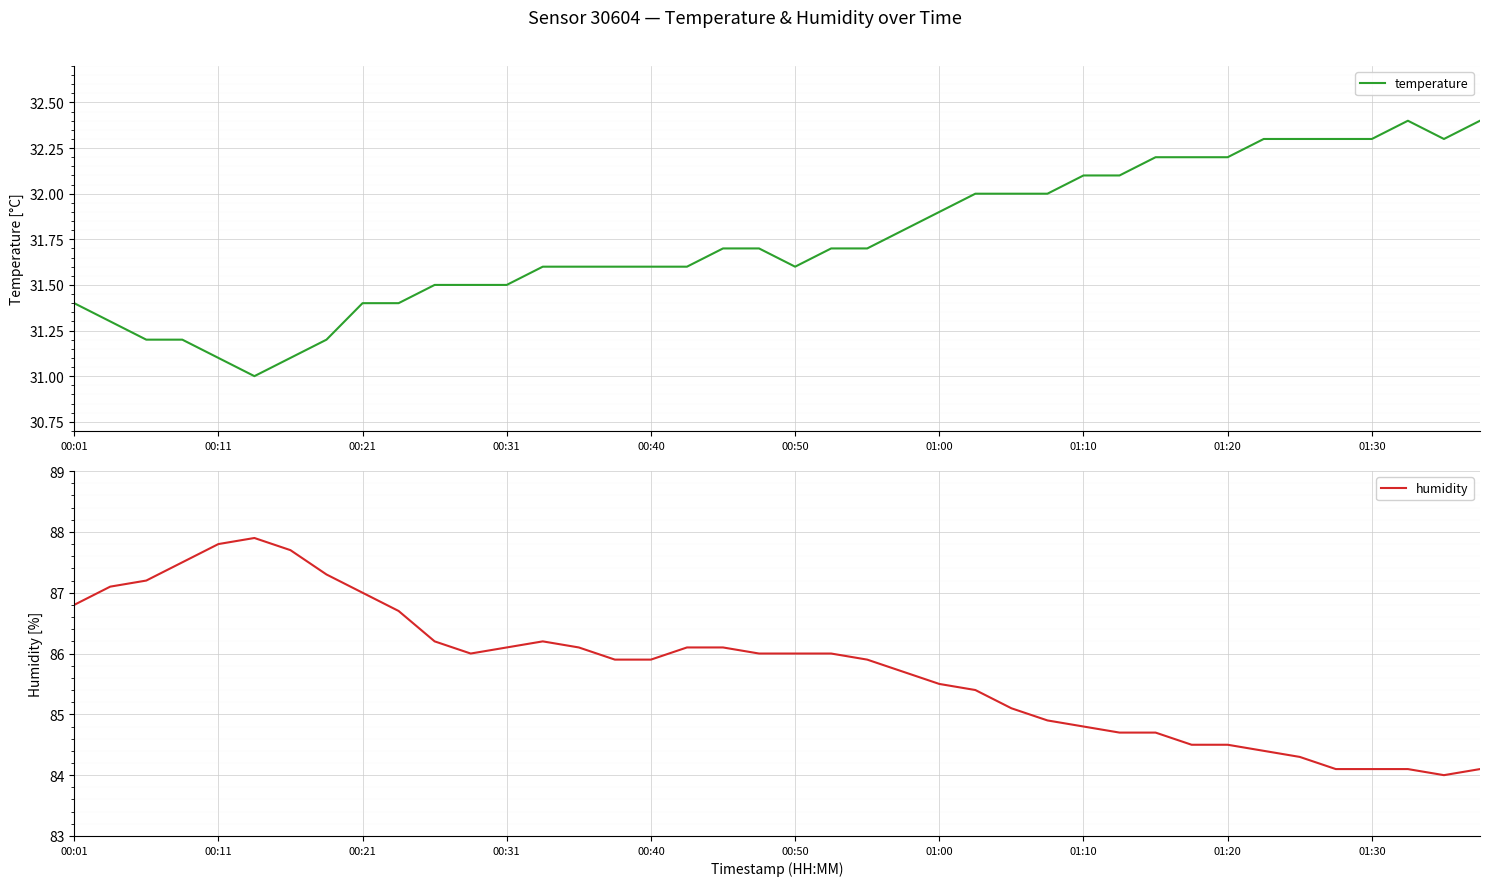

What is the sum of all temperature values?

1270.0